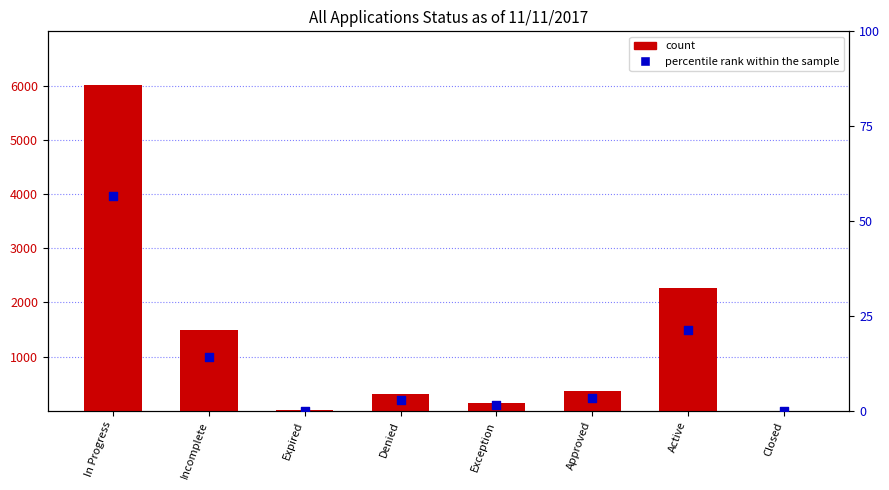

Which series contains the highest Y value?

count